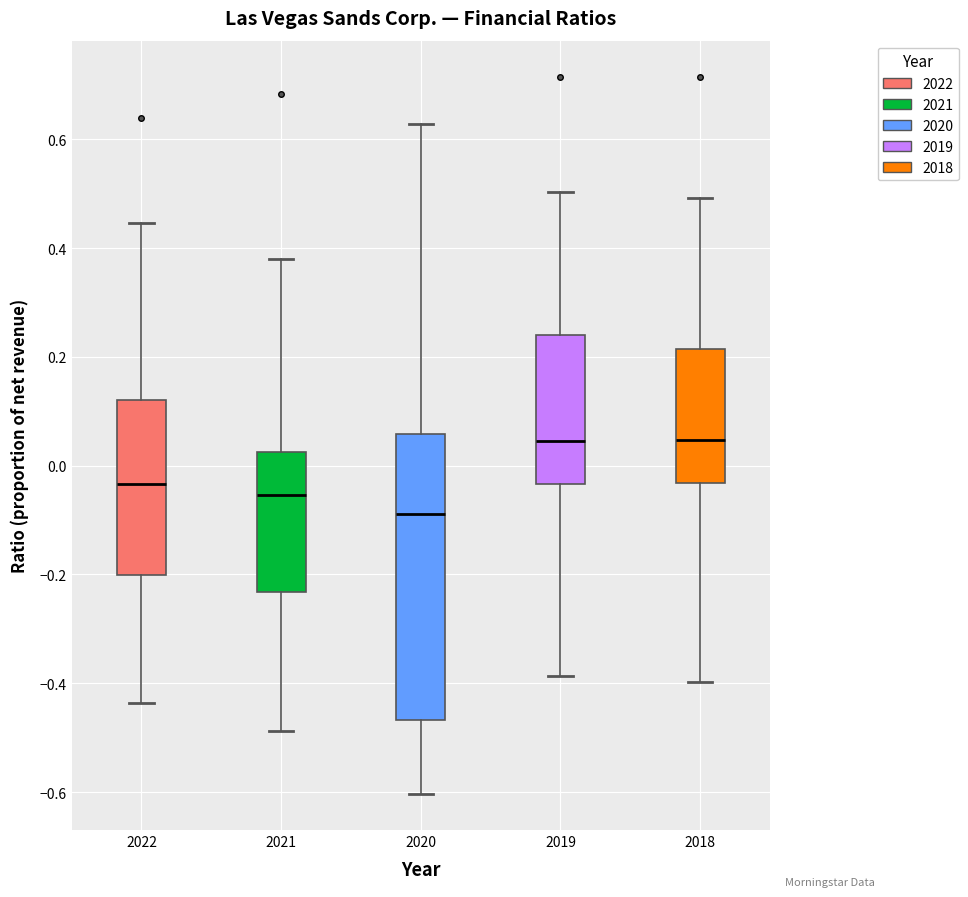

Reading left to right, transcribe this box plot: for each box, give where its median line is, the range the box spans, and where its two whiskers end, as read against the y-axis. The values are not printed on the chart, so give them approximately, as read against the axis.

2022: median -0.04, box -0.20 to 0.12, whiskers -0.44 to 0.44
2021: median -0.06, box -0.24 to 0.02, whiskers -0.48 to 0.38
2020: median -0.08, box -0.46 to 0.06, whiskers -0.60 to 0.62
2019: median 0.04, box -0.04 to 0.24, whiskers -0.38 to 0.50
2018: median 0.04, box -0.04 to 0.22, whiskers -0.40 to 0.50